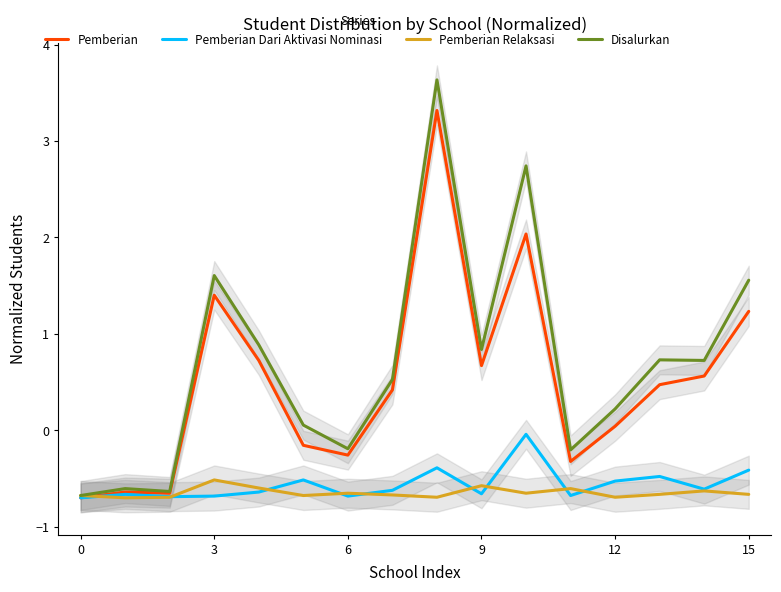

What is the maximum value for Pemberian Relaksasi?

-0.5